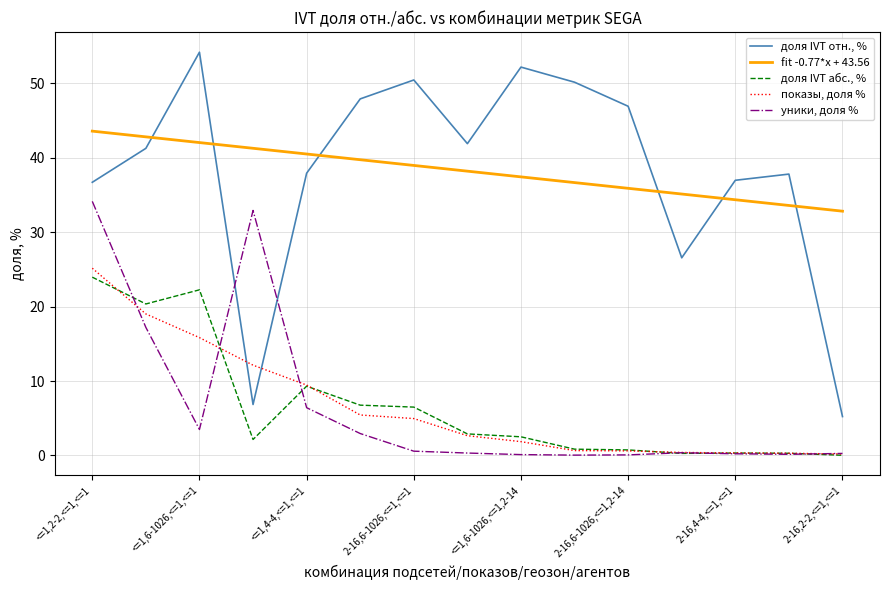

Rank the series by their maximum value, from lowest to highest.

доля IVT абс., %, показы, доля %, уники, доля %, fit -0.77*x + 43.56, доля IVT отн., %